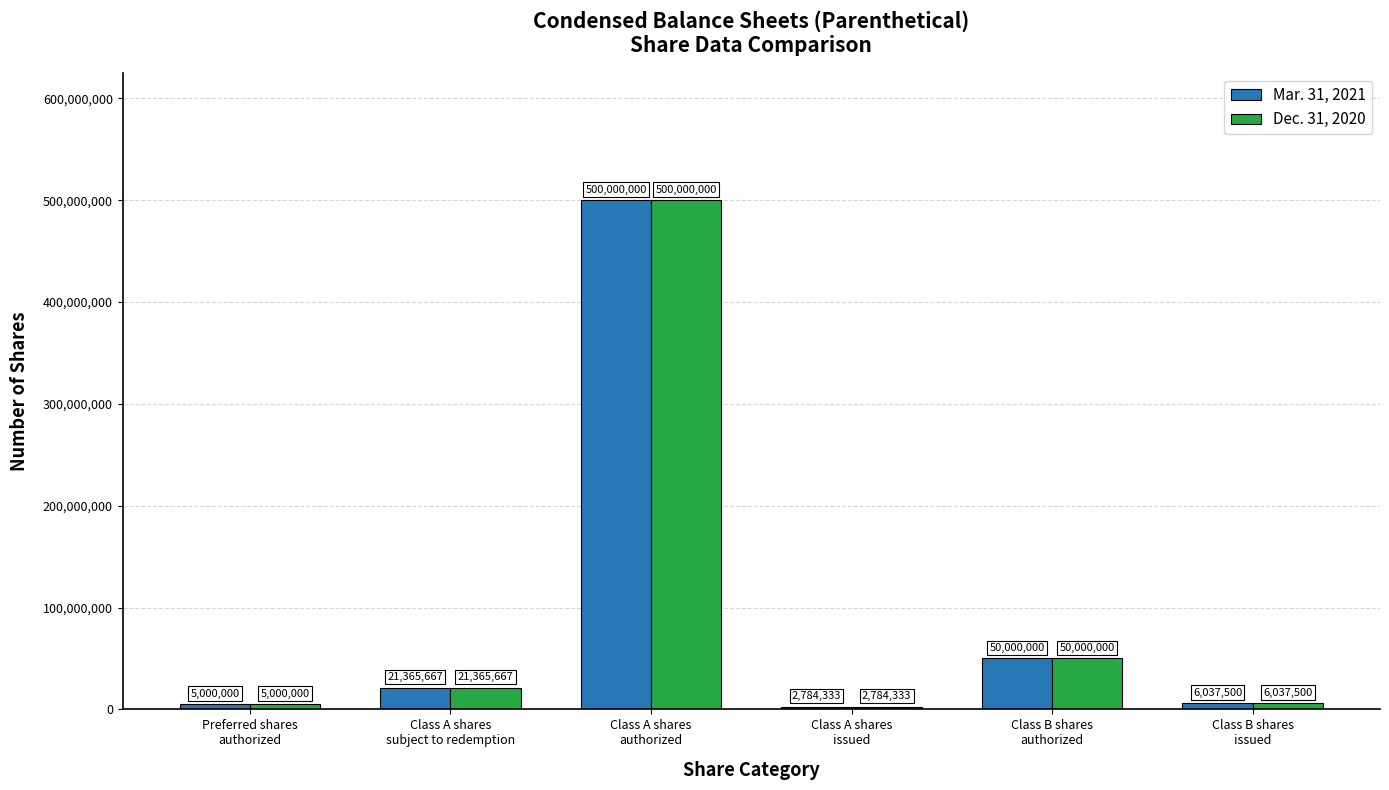

Which category has the lowest value across all series?

Class A shares
issued